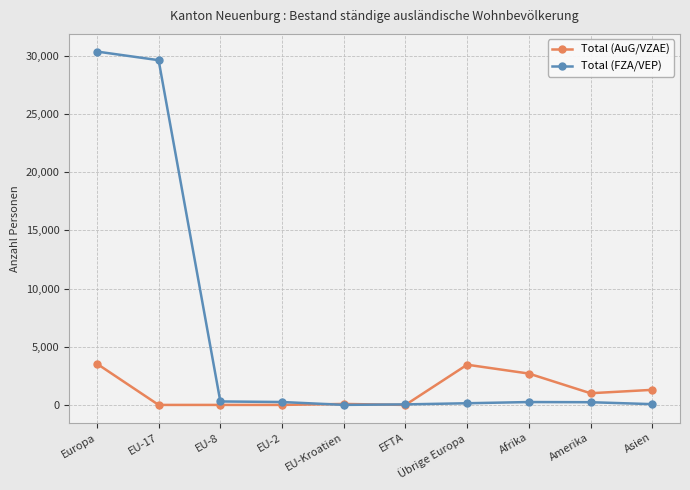

What is the highest value of the Total (AuG/VZAE) series?

3540